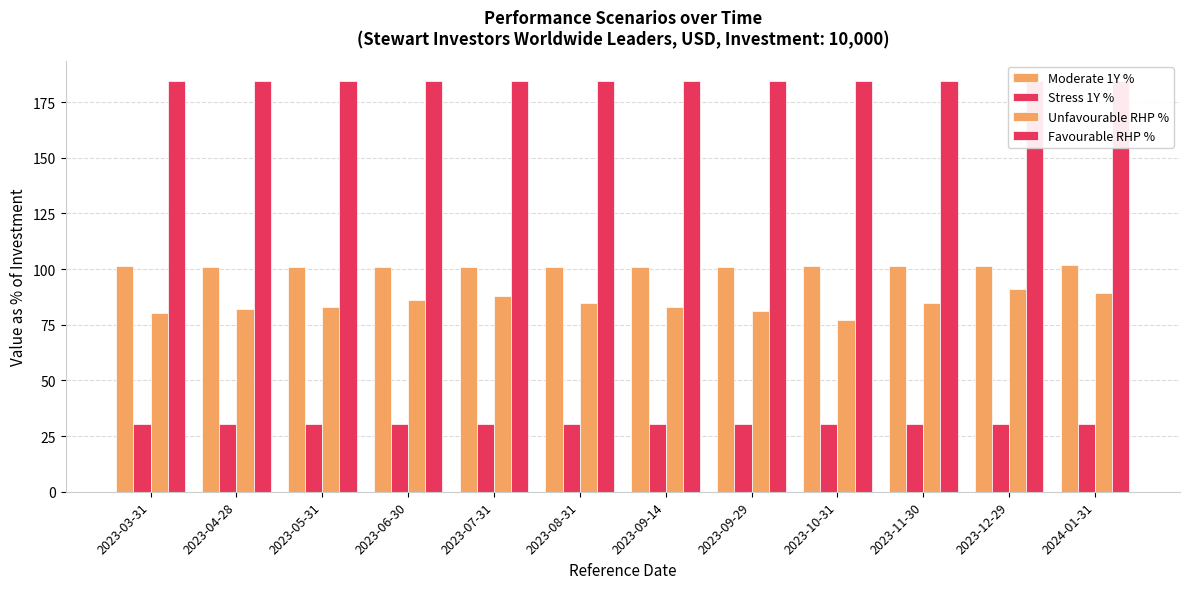

Rank the series by their maximum value, from lowest to highest.

Stress 1Y %, Unfavourable RHP %, Moderate 1Y %, Favourable RHP %